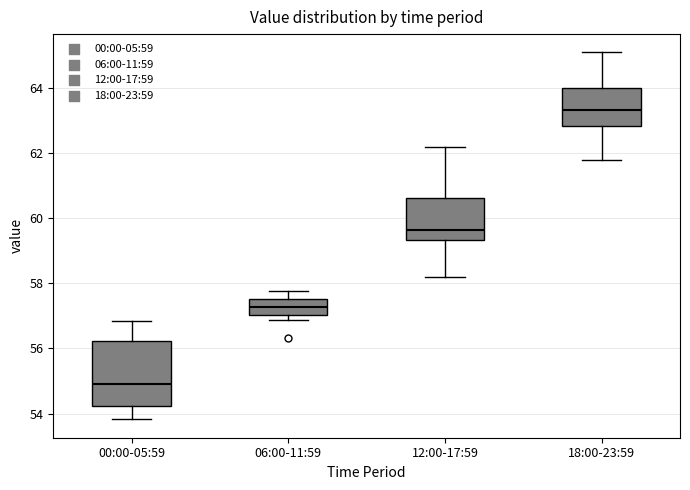

Where does the lower whisker of the box for 12:00-17:59 end on the y-axis? The values are not printed on the chart, so give them approximately, as read against the axis.

58.2